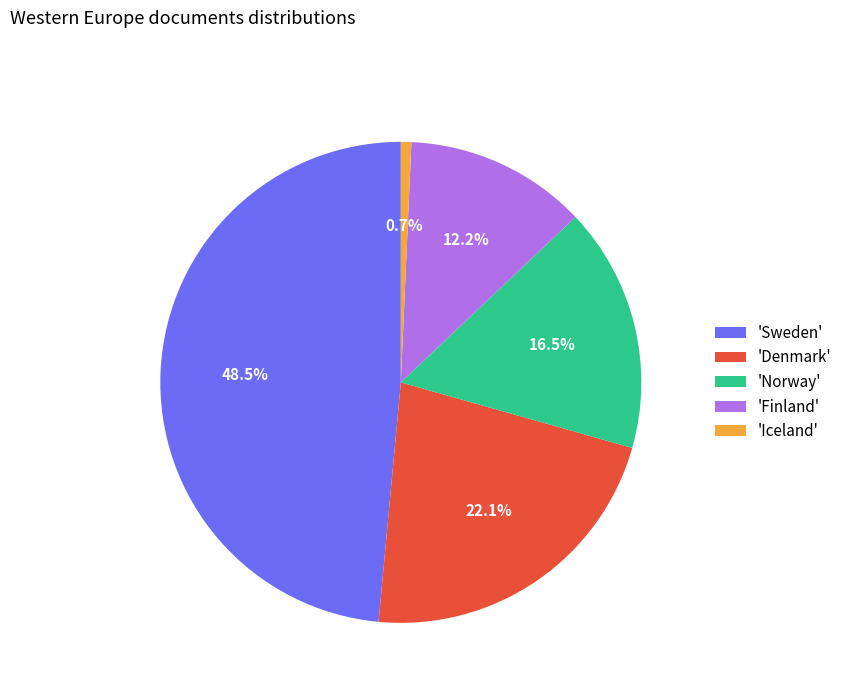

Which category has the smallest portion of the pie?

'Iceland'